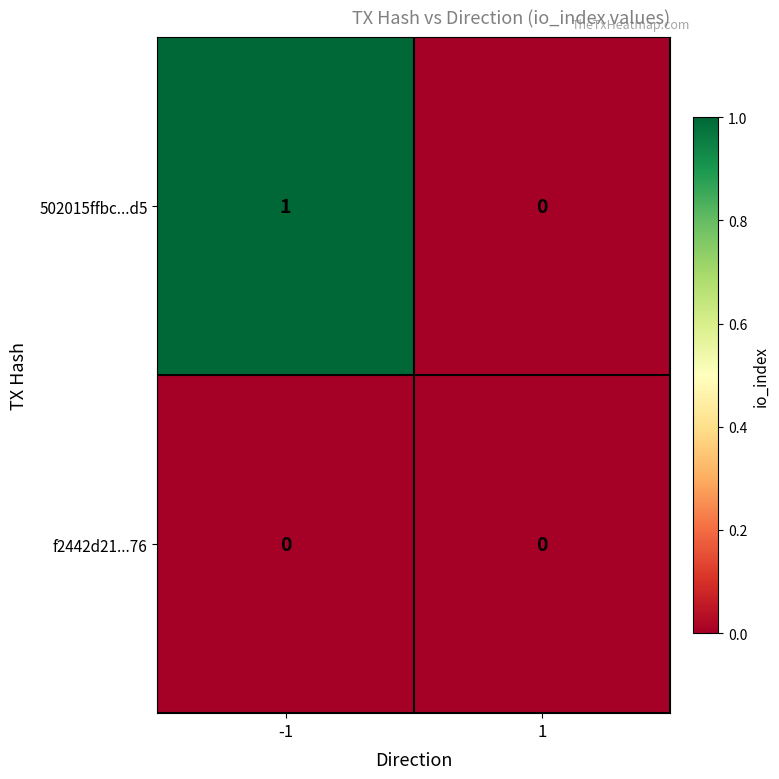

Rank the series by their maximum value, from lowest to highest.

f2442d21...76, 502015ffbc...d5